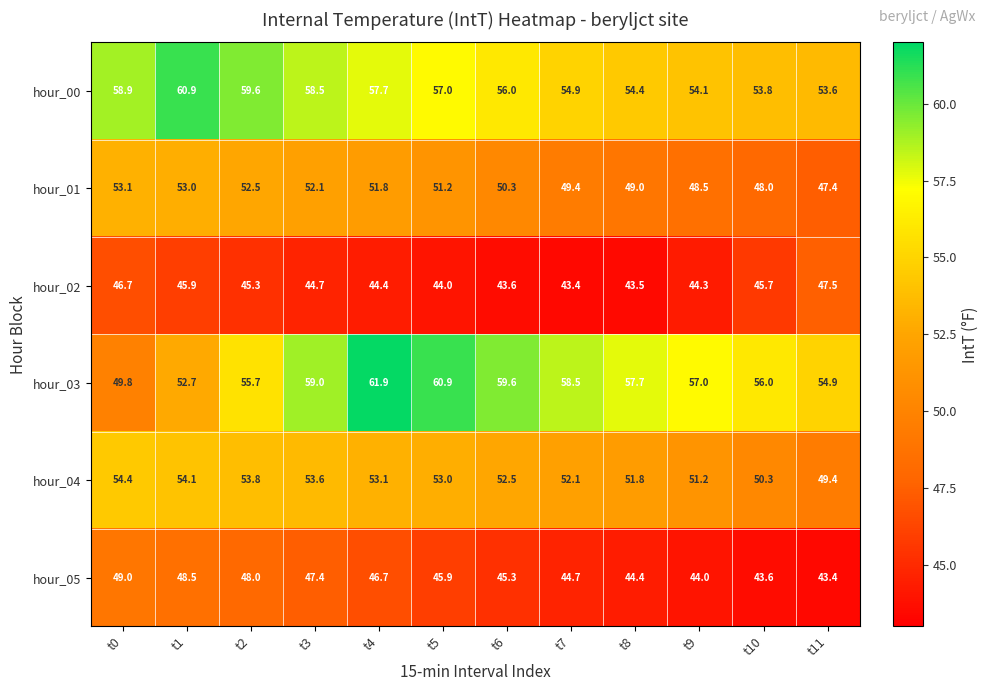

Which category has the lowest value in the hour_01 series?

t11